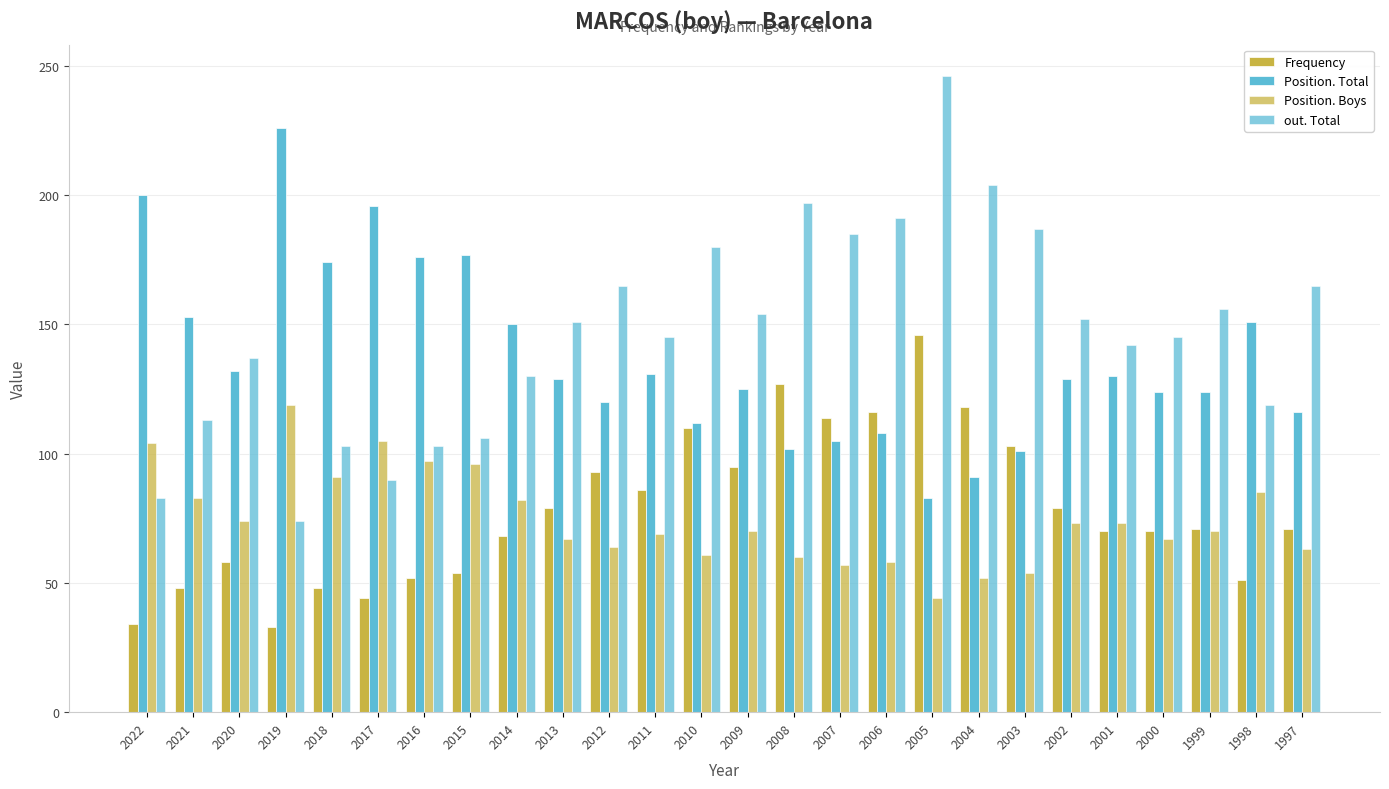

Which series has the largest range (max minus min)?

out. Total